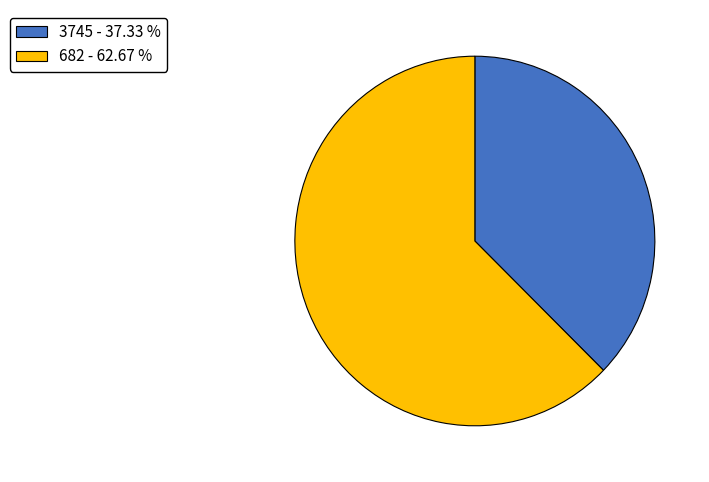

True or false: 682 accounts for 63% of the total.

True